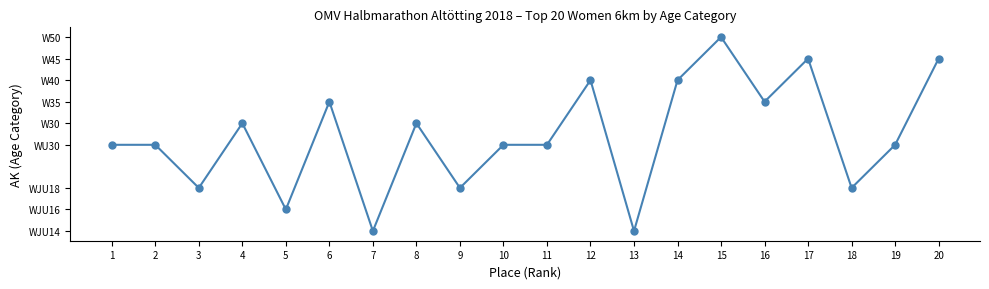

What is the sum of all values?

88